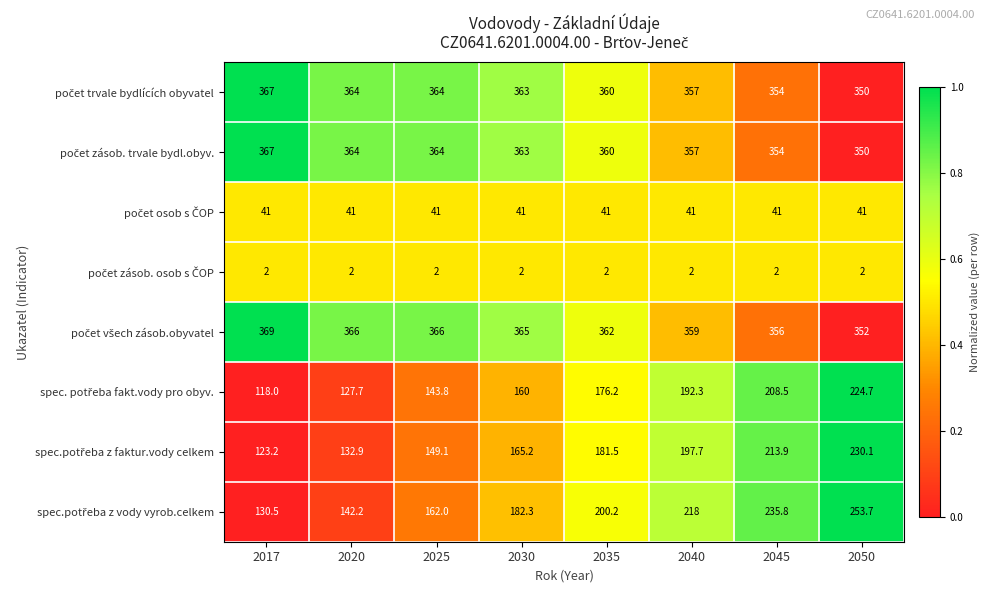

What is the spread (max minus min) of values at 2017?

367.0